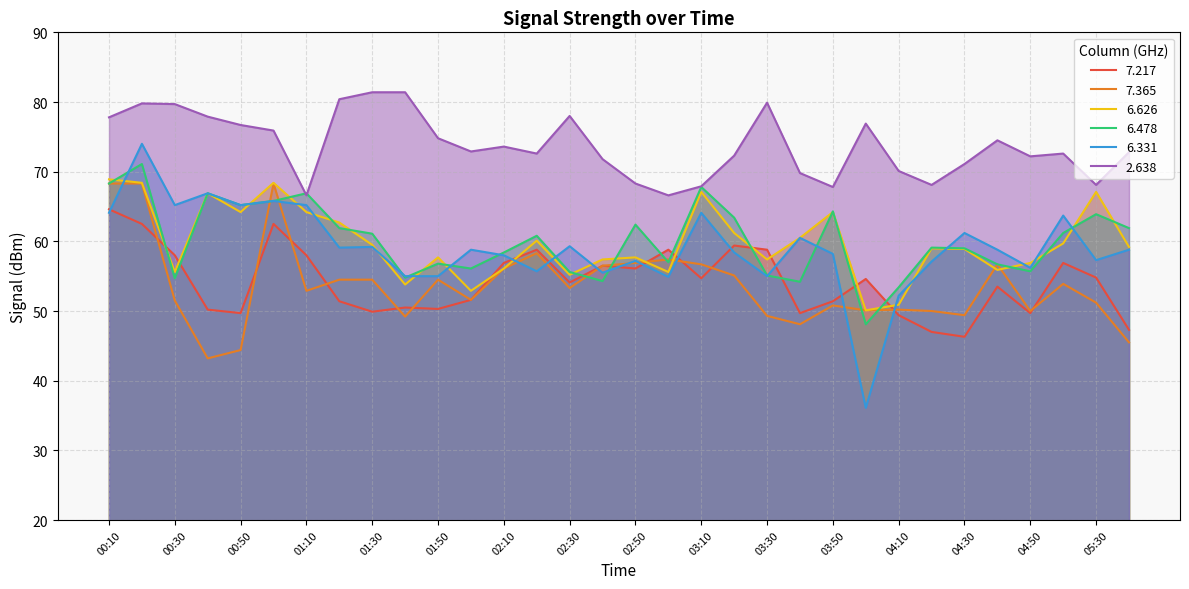

How many lines are shown in the chart?

6